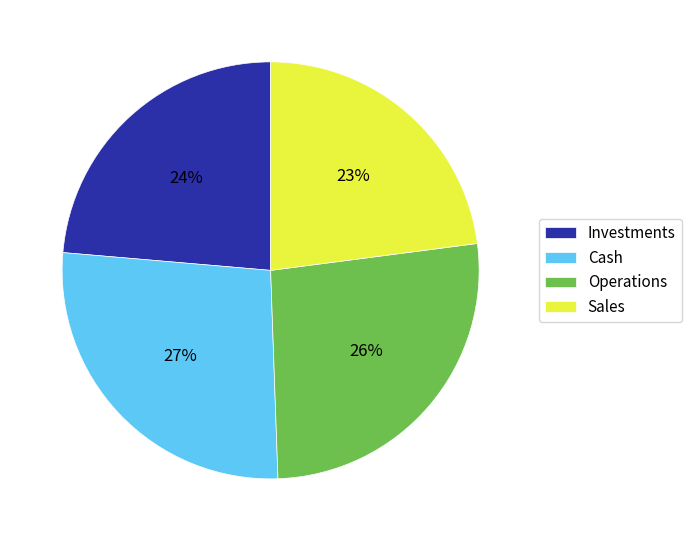

To the nearest percent, what is the difference between the largest and smallest slice percentages?

4%